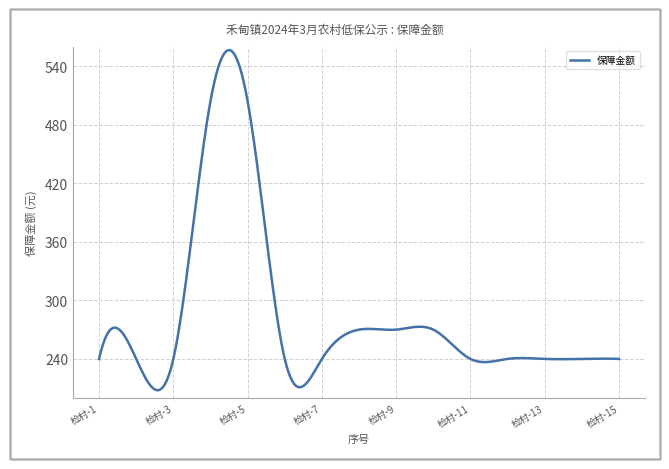

What is the difference between the maximum and minimum values?

348.4